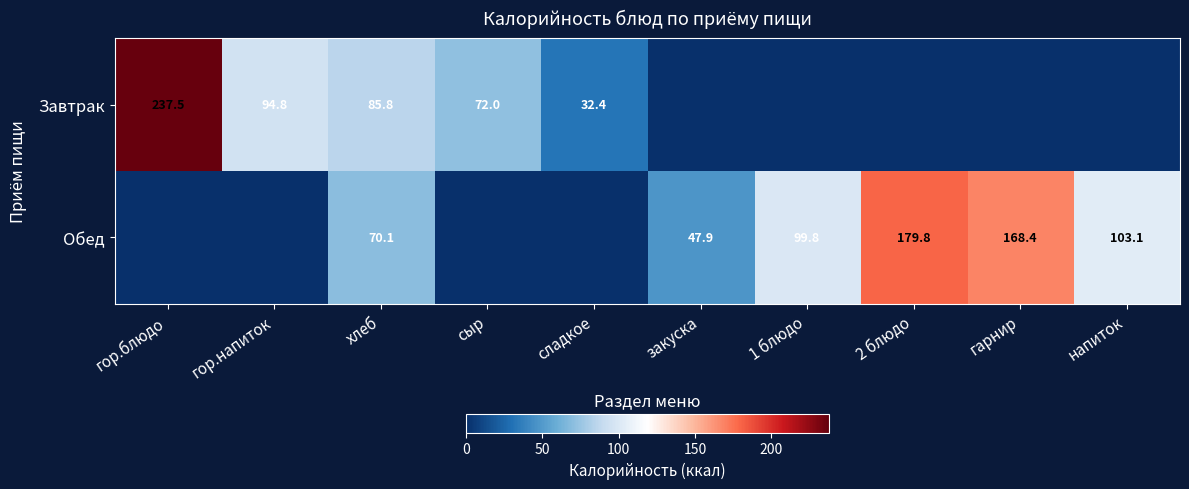

The value of Завтрак at гор.блюдо is 237.5. True or false?

True